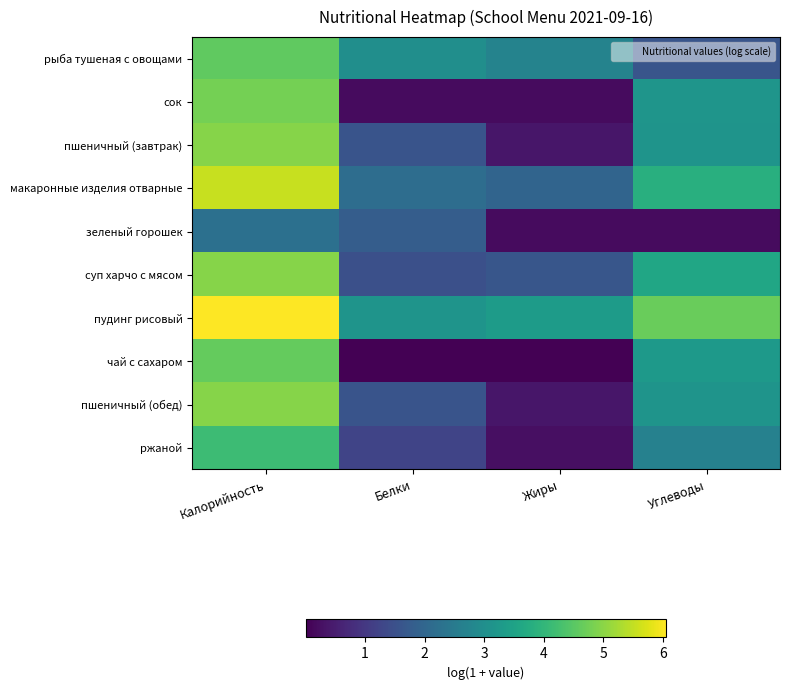

At Углеводы, list the series in order from smallest to largest.

зеленый горошек, рыба тушеная с овощами, ржаной, пшеничный (завтрак), пшеничный (обед), сок, чай с сахаром, суп харчо с мясом, макаронные изделия отварные, пудинг рисовый